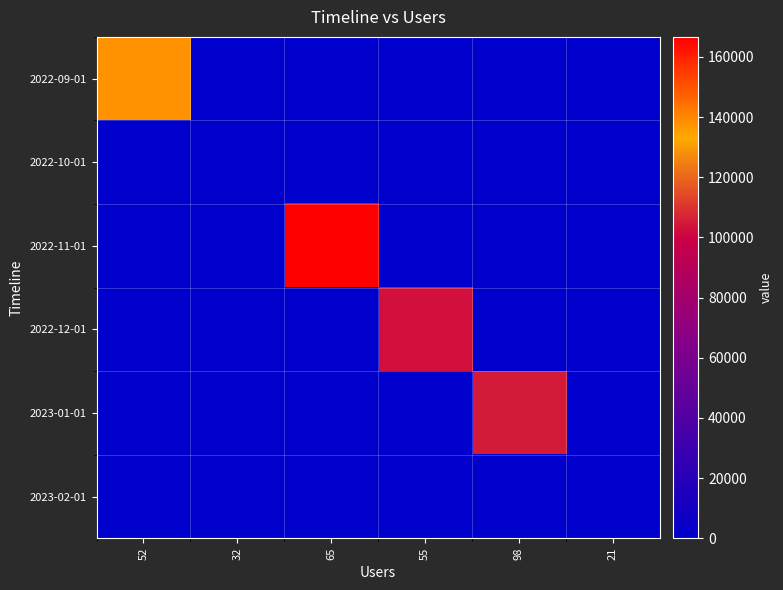

Reading left to right, what are all the values shown in this chart?

2022-09-01: 52=137993	32=0	65=0	55=0	98=0	21=0
2022-10-01: 52=0	32=316	65=0	55=0	98=0	21=0
2022-11-01: 52=0	32=0	65=166667	55=0	98=0	21=0
2022-12-01: 52=0	32=0	65=0	55=103150	98=0	21=0
2023-01-01: 52=0	32=0	65=0	55=0	98=104954	21=0
2023-02-01: 52=0	32=0	65=0	55=0	98=0	21=139